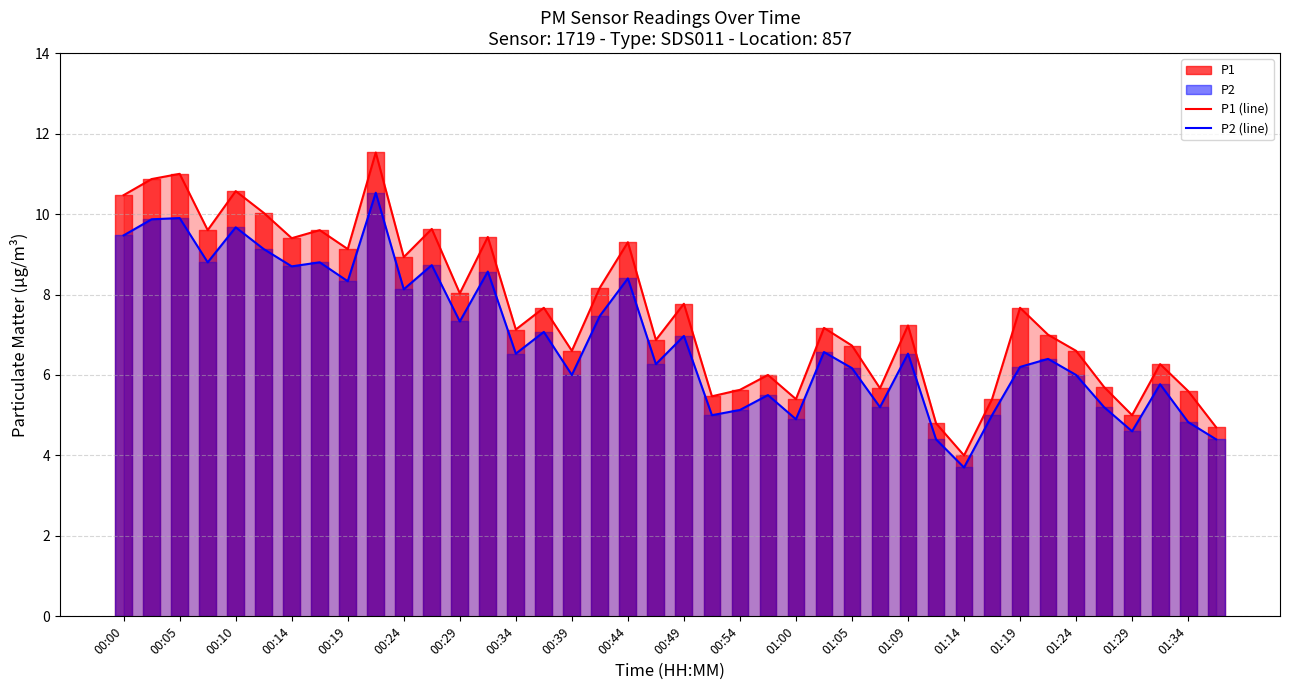

The P1 (line) series shows 12.6 at 00:19. True or false?

False